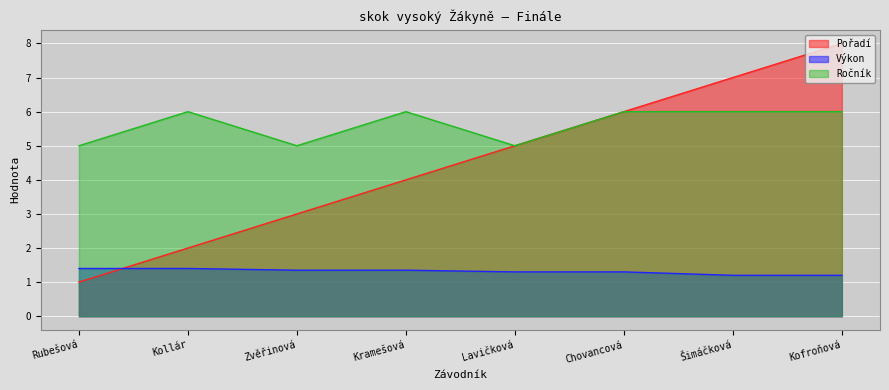

True or false: Výkon has more than 1 interior local peaks.

False